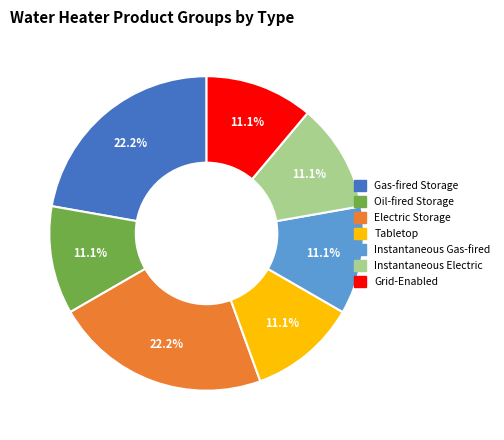

Is there any slice that represents more than half of the pie?

No